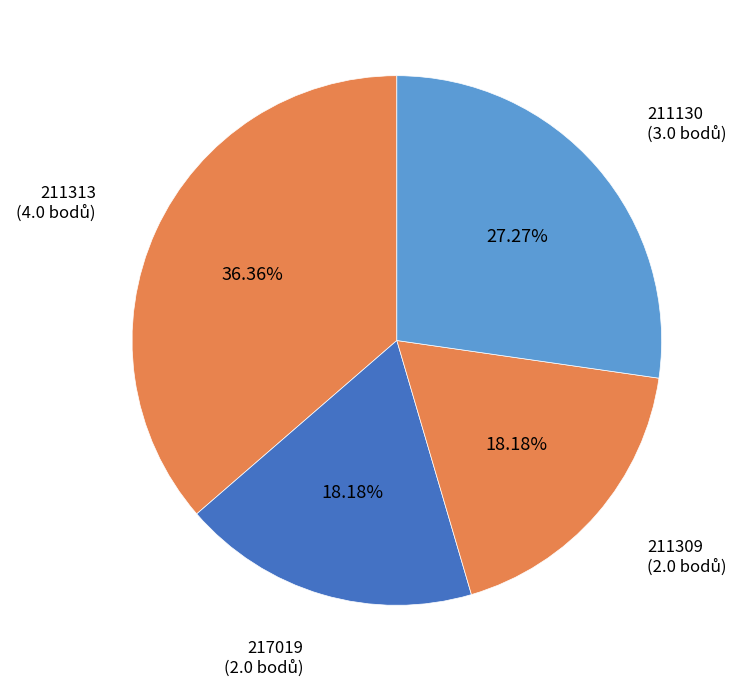

How many segments does this pie chart have?

4